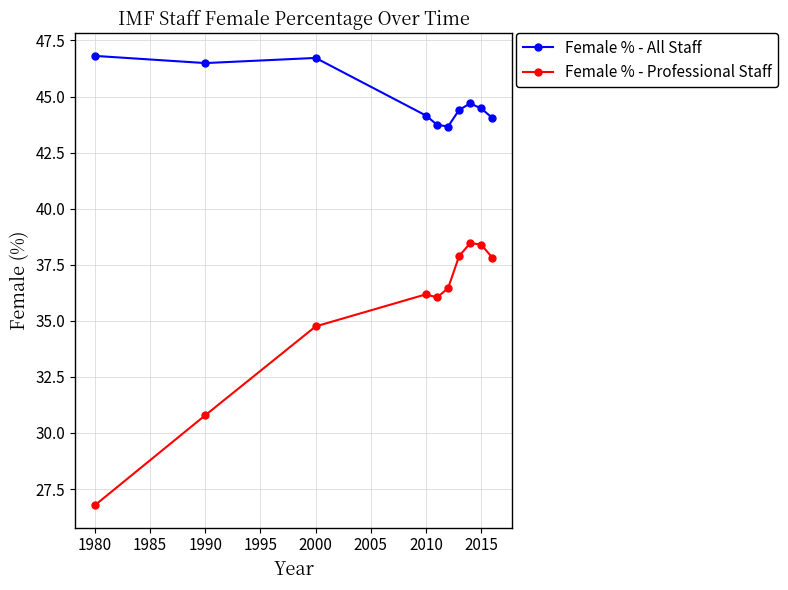

True or false: Female % - All Staff and Female % - Professional Staff intersect in this chart.

False